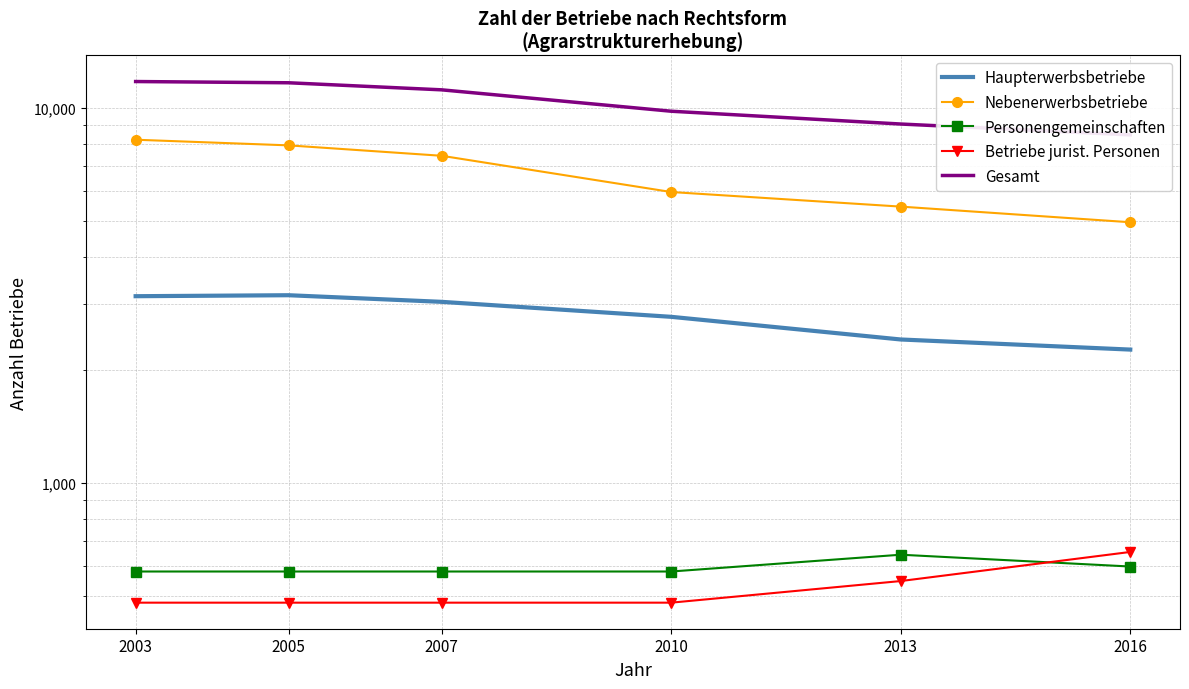

How many lines are shown in the chart?

5